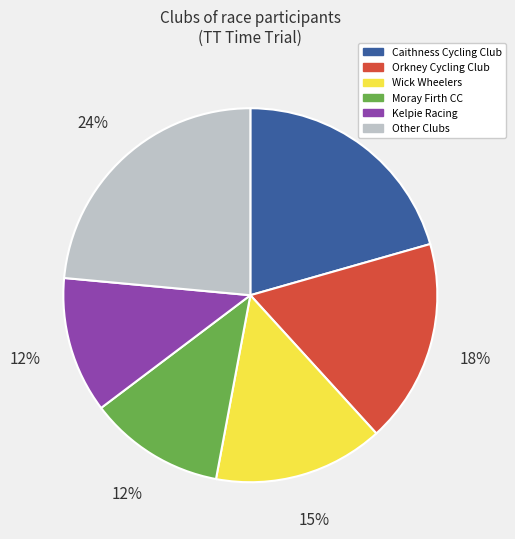

To the nearest percent, what is the difference between the largest and smallest slice percentages?

12%